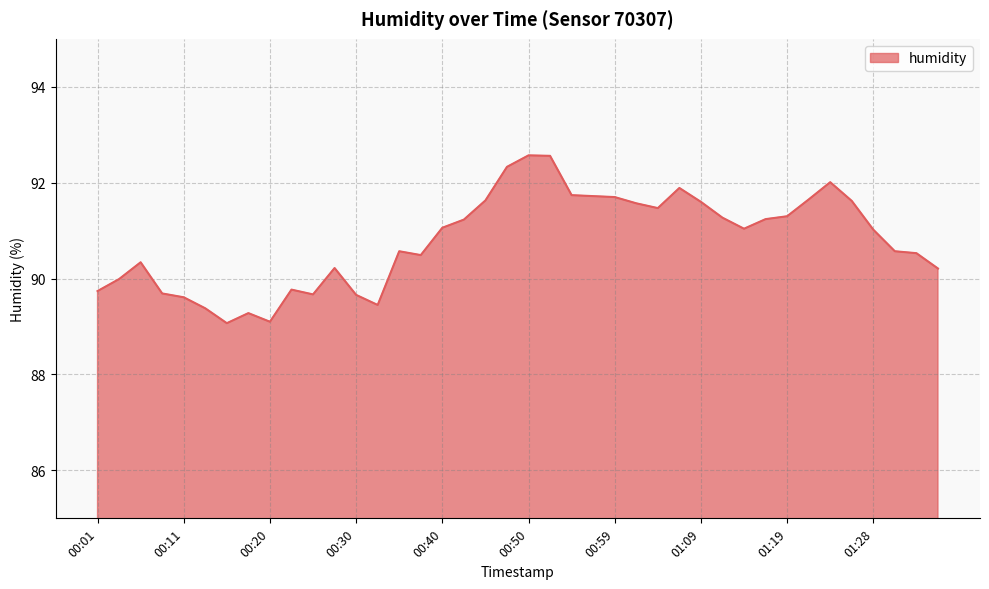

What is the smallest value displayed?

89.1